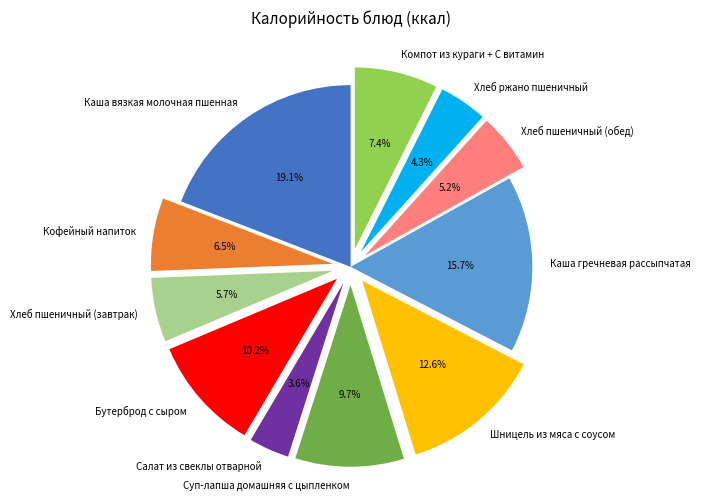

Which category has the smallest portion of the pie?

Салат из свеклы отварной